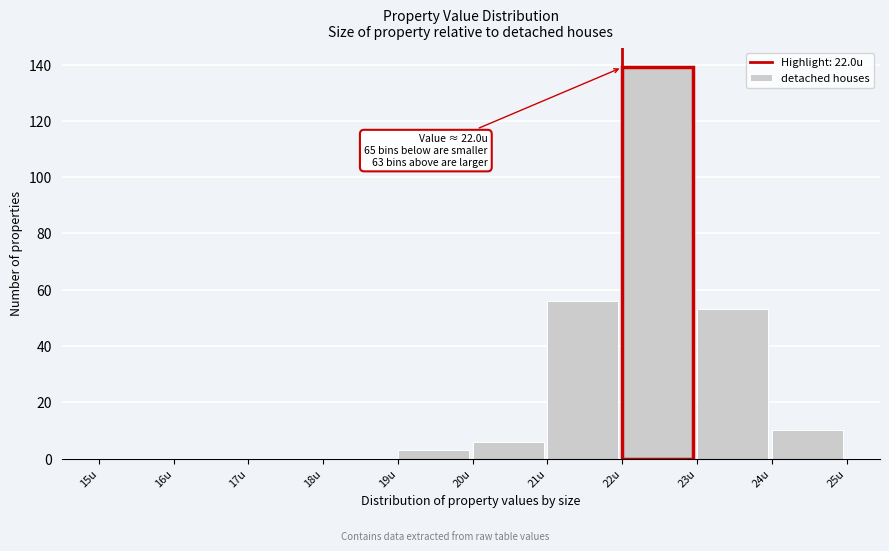

Over which range of the x-axis is the bar tallest?

22 to 23